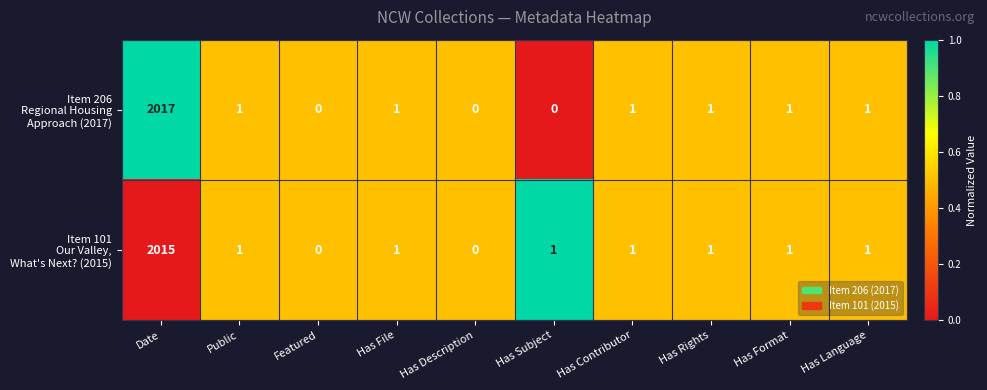

How many series are shown in this chart?

2